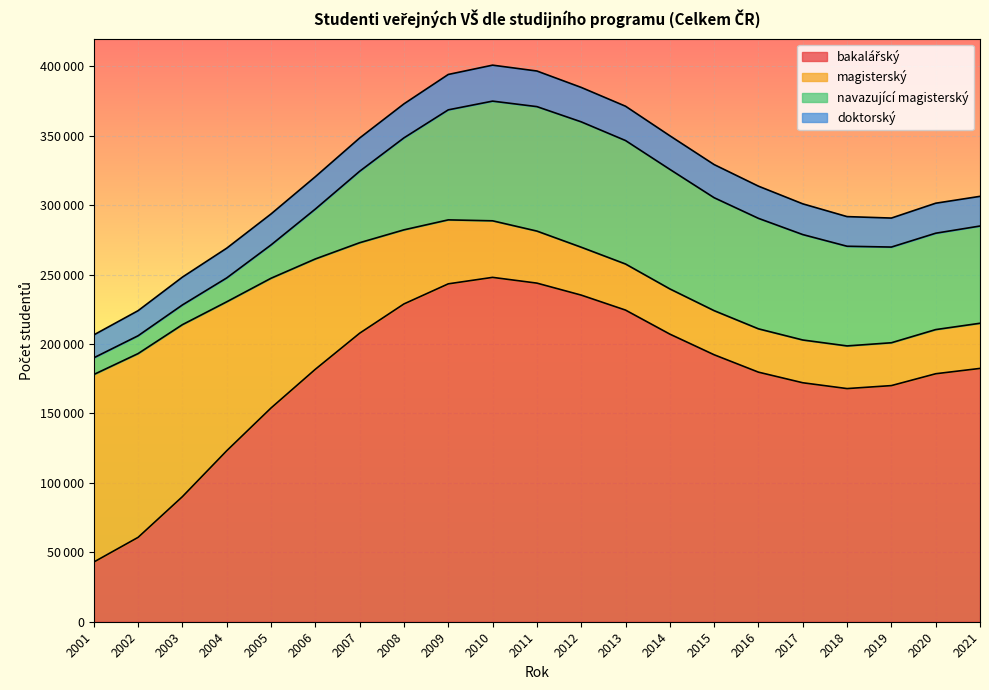

At which label is bakalářský closest to 145505?

2005